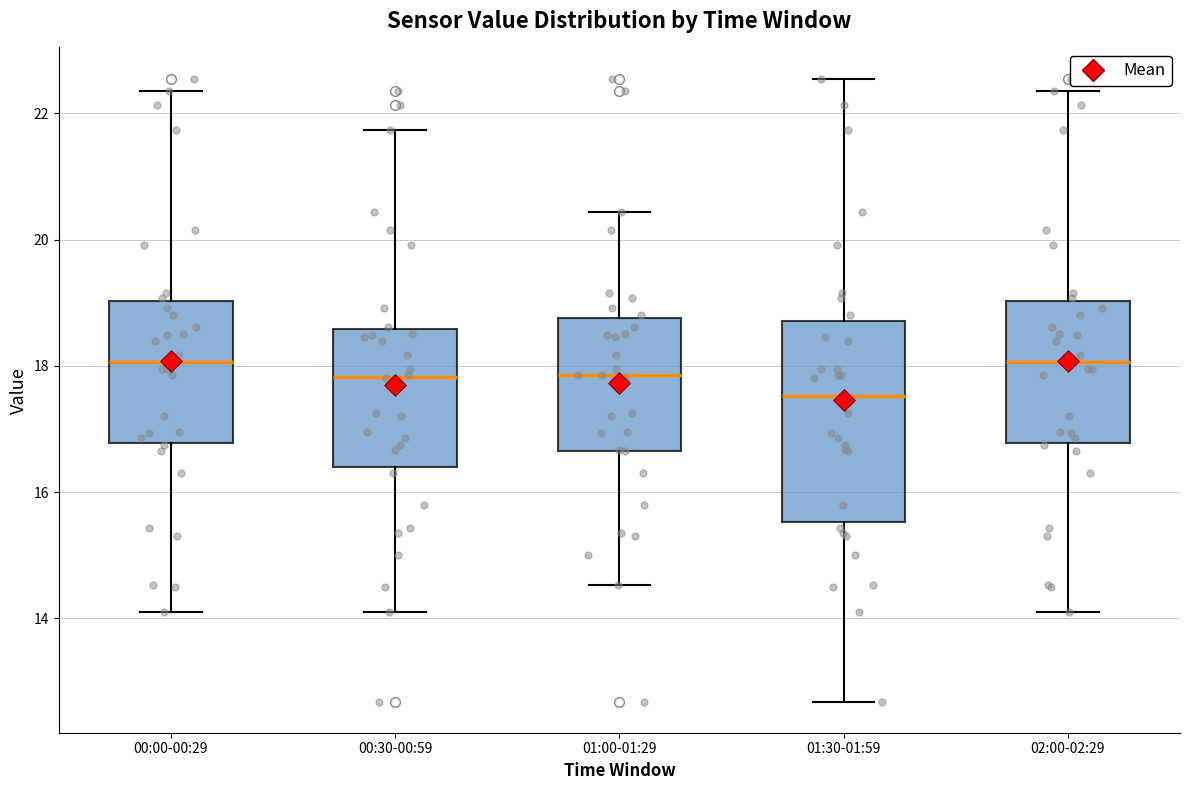

Reading left to right, transcribe this box plot: for each box, give where its median line is, the range the box spans, and where its two whiskers end, as read against the y-axis. The values are not printed on the chart, so give them approximately, as read against the axis.

00:00-00:29: median 18.0, box 16.8 to 19.0, whiskers 14.2 to 22.4
00:30-00:59: median 17.8, box 16.4 to 18.6, whiskers 14.2 to 21.8
01:00-01:29: median 17.8, box 16.6 to 18.8, whiskers 14.6 to 20.4
01:30-01:59: median 17.6, box 15.6 to 18.8, whiskers 12.6 to 22.6
02:00-02:29: median 18.0, box 16.8 to 19.0, whiskers 14.2 to 22.4